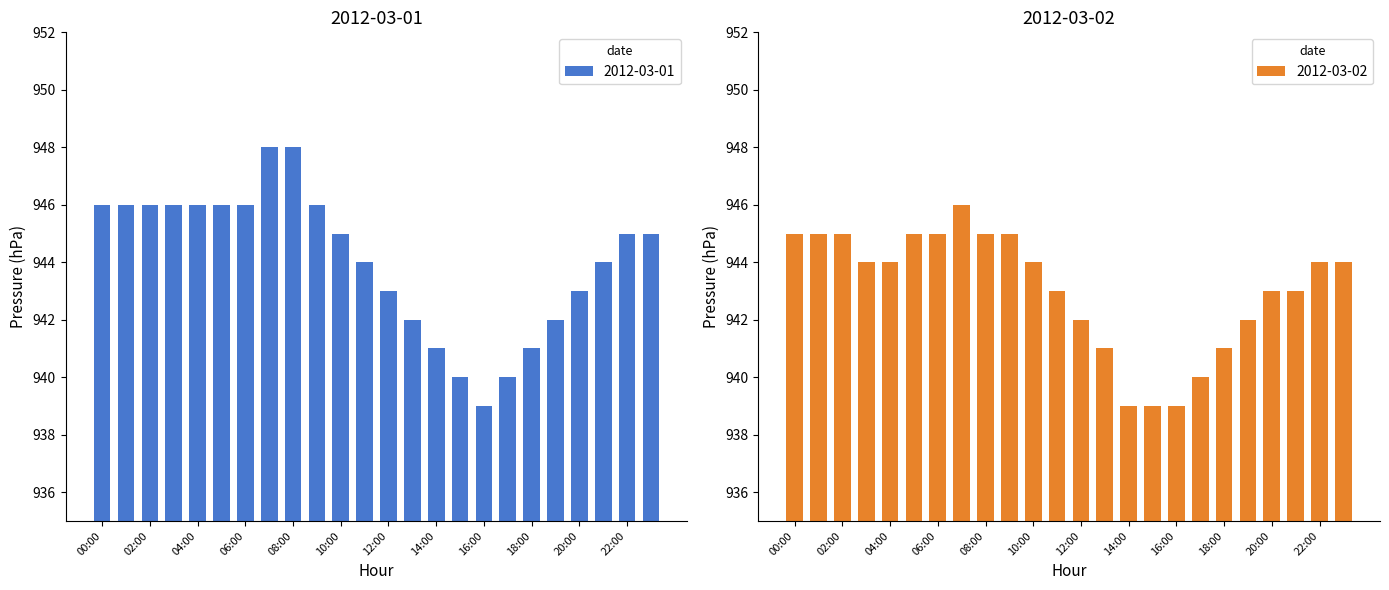

Rank the series by their average value, from lowest to highest.

2012-03-02, 2012-03-01